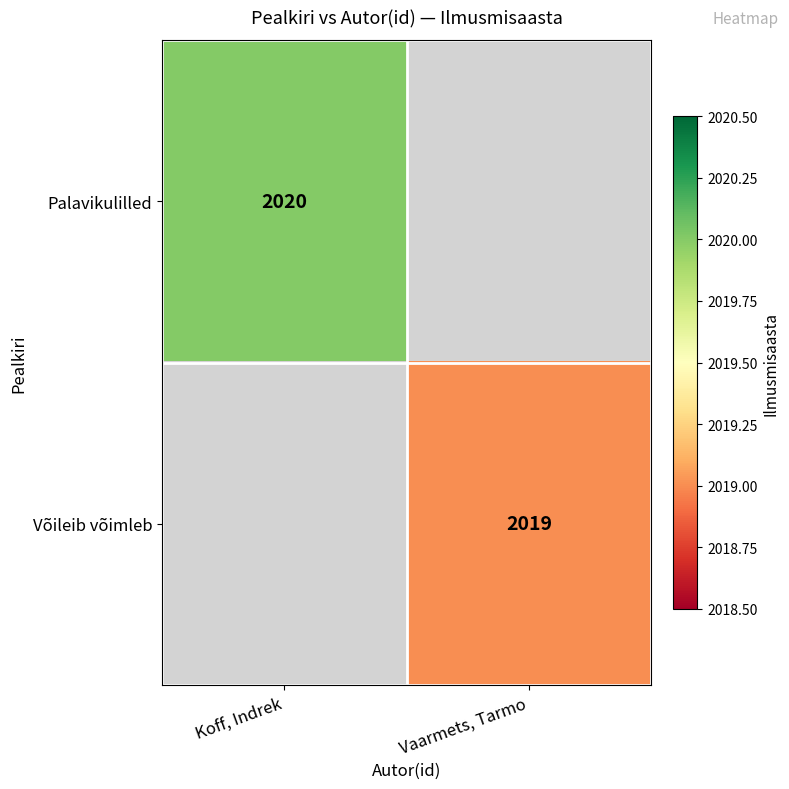

How many categories are shown in the chart?

2